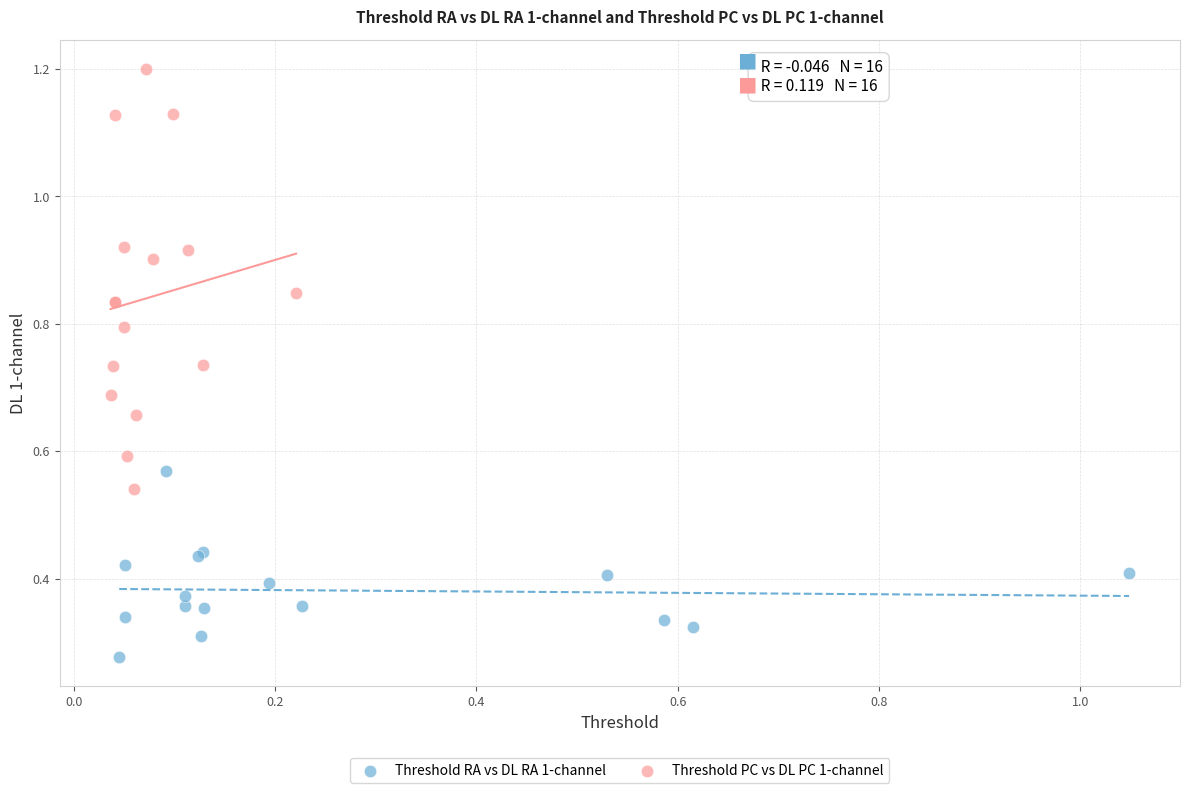

Which series has the widest spread of Y values?

Threshold PC vs DL PC 1-channel